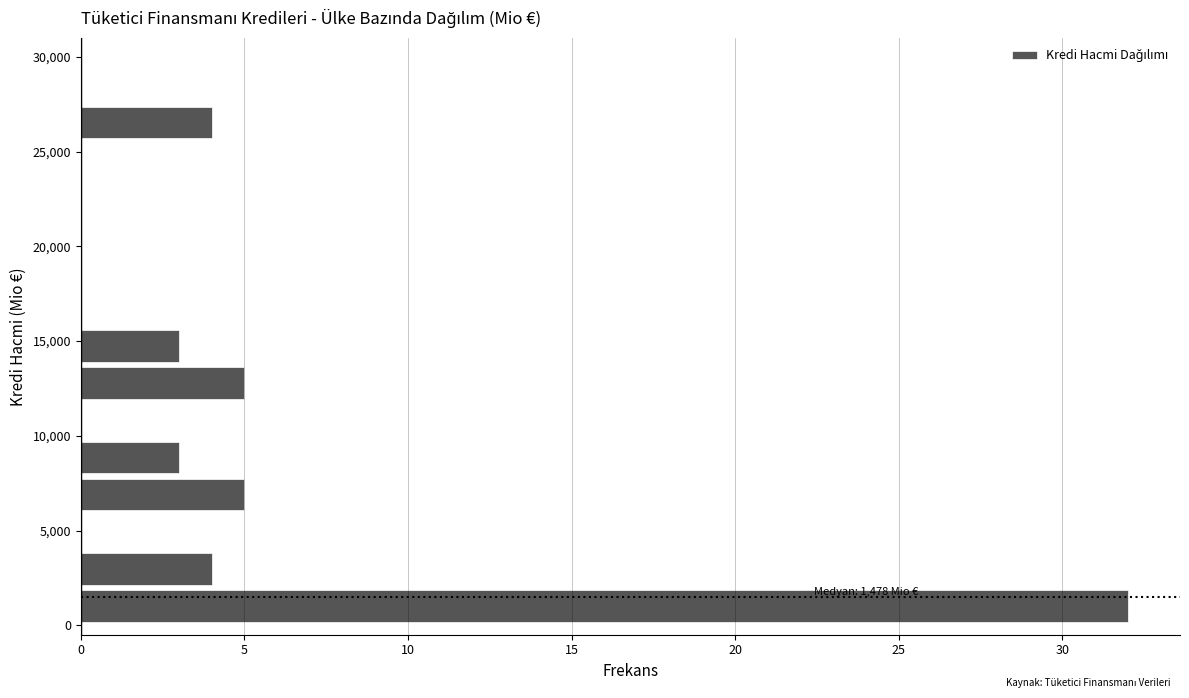

Around what value on the y-axis is the longest bar? Give the approximate position of its centre, as read against the axis.

1000